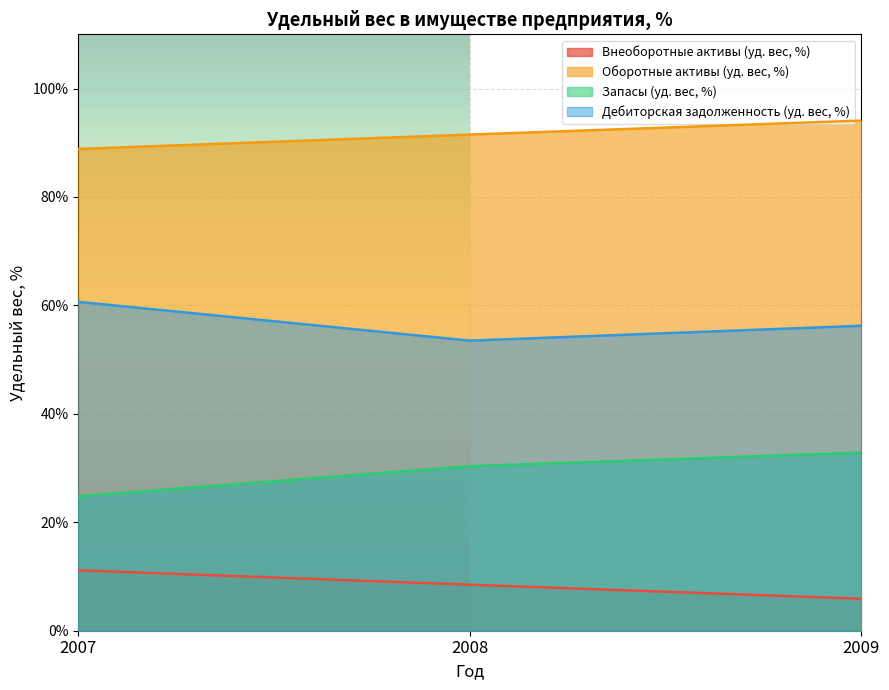

Which series has the largest range (max minus min)?

Запасы (уд. вес, %)